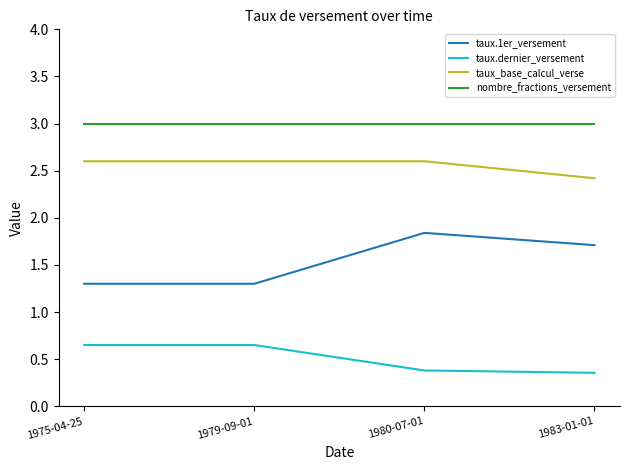

What position from the left is 1983-01-01?

4